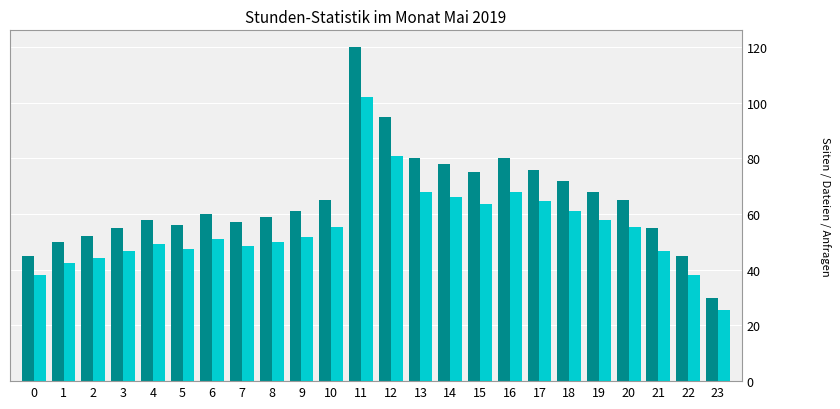

Which category has the highest value across all series?

11